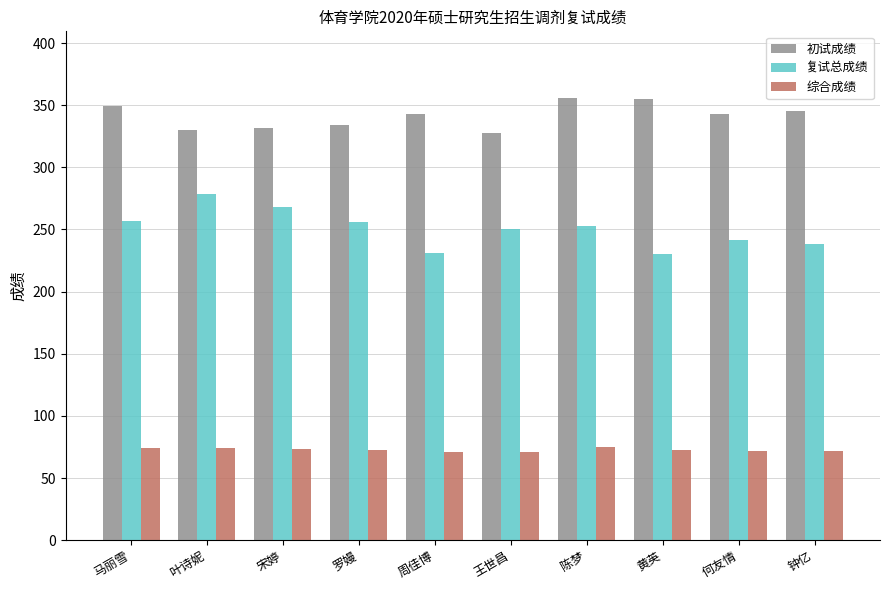

What are all the series names shown in the legend?

初试成绩, 复试总成绩, 综合成绩